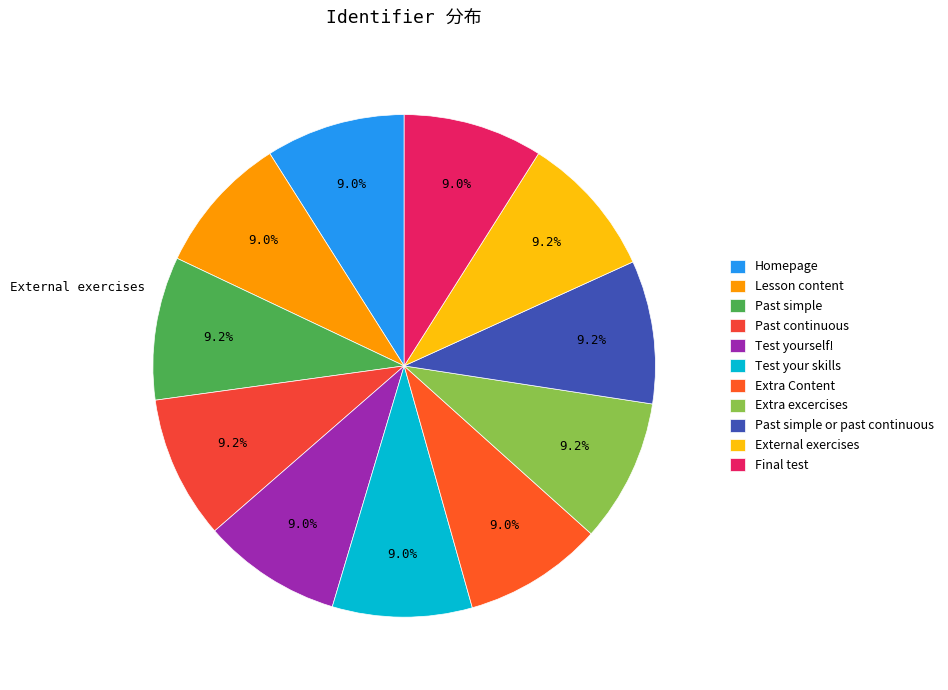

Is External exercises the majority of the pie?

No